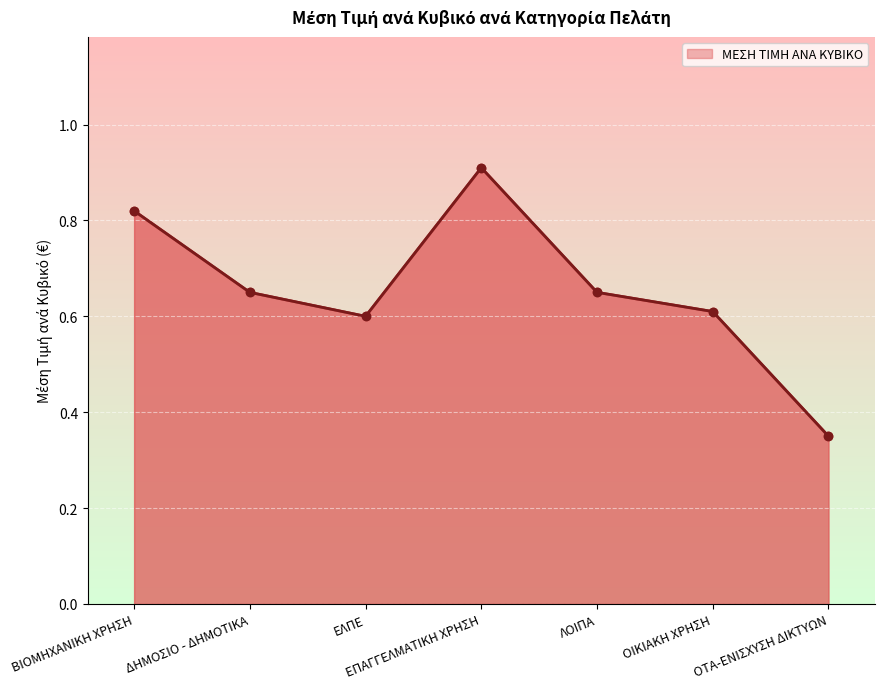

List the labels in order of value, smallest first.

ΟΤΑ-ΕΝΙΣΧΥΣΗ ΔΙΚΤΥΩΝ, ΕΛΠΕ, ΟΙΚΙΑΚΗ ΧΡΗΣΗ, ΔΗΜΟΣΙΟ - ΔΗΜΟΤΙΚΑ, ΛΟΙΠΑ, ΒΙΟΜΗΧΑΝΙΚΗ ΧΡΗΣΗ, ΕΠΑΓΓΕΛΜΑΤΙΚΗ ΧΡΗΣΗ